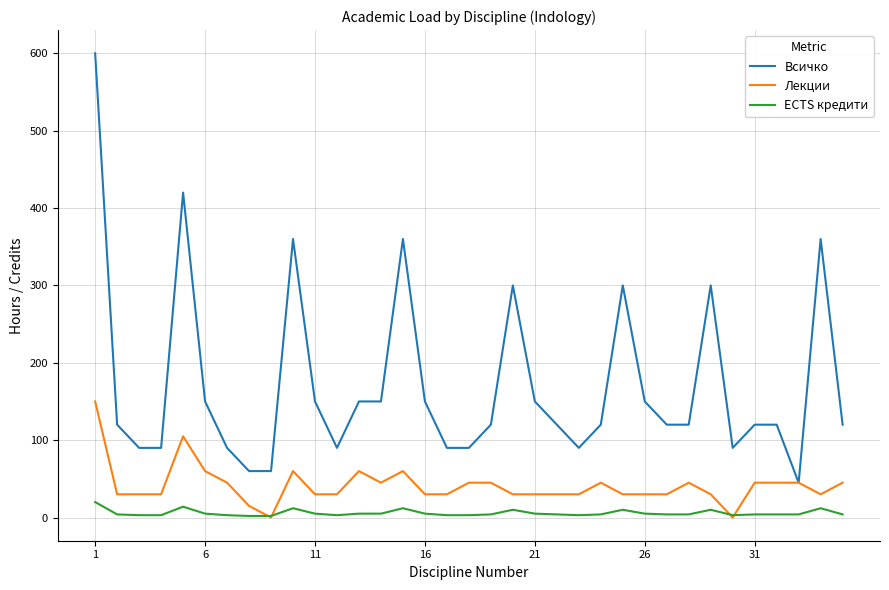

List the series in order of their peak value, lowest first.

ECTS кредити, Лекции, Всичко